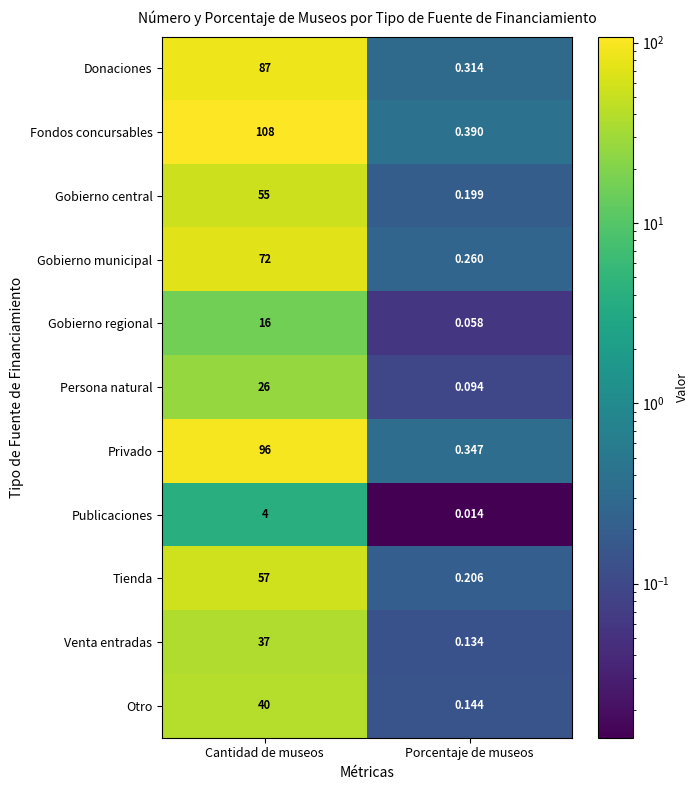

Which series has the largest range (max minus min)?

Fondos concursables